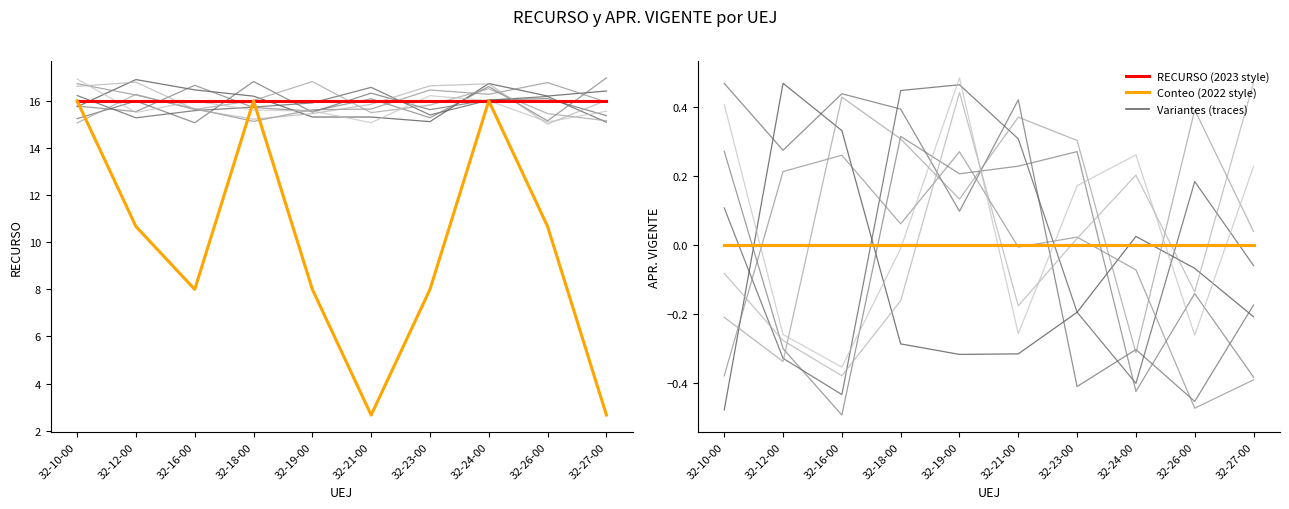

Between 32-10-00 and 32-24-00, which series saw the biggest shift?

trace_0